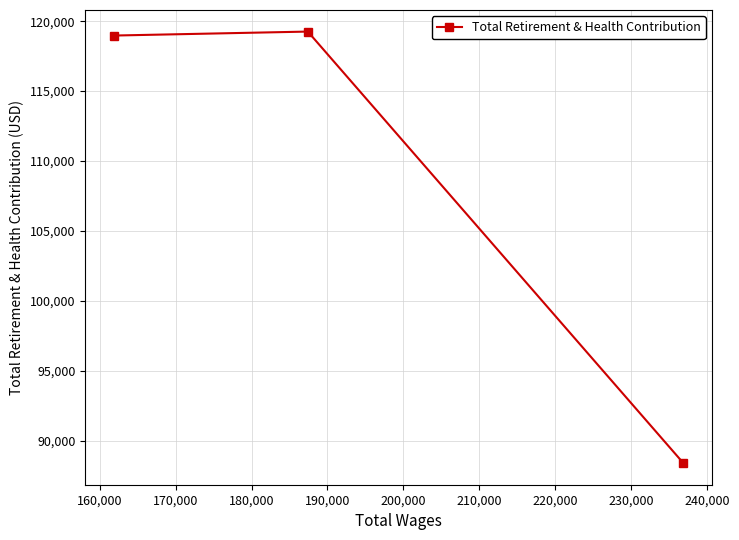

What is the difference between the maximum and minimum values?

30848